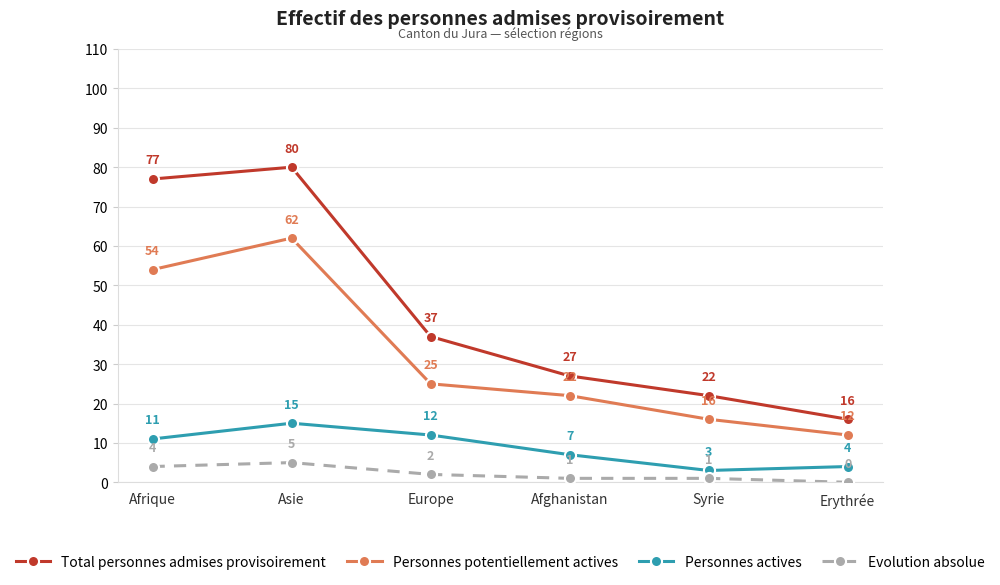

Between Afghanistan and Syrie, which series saw the biggest shift?

Personnes potentiellement actives